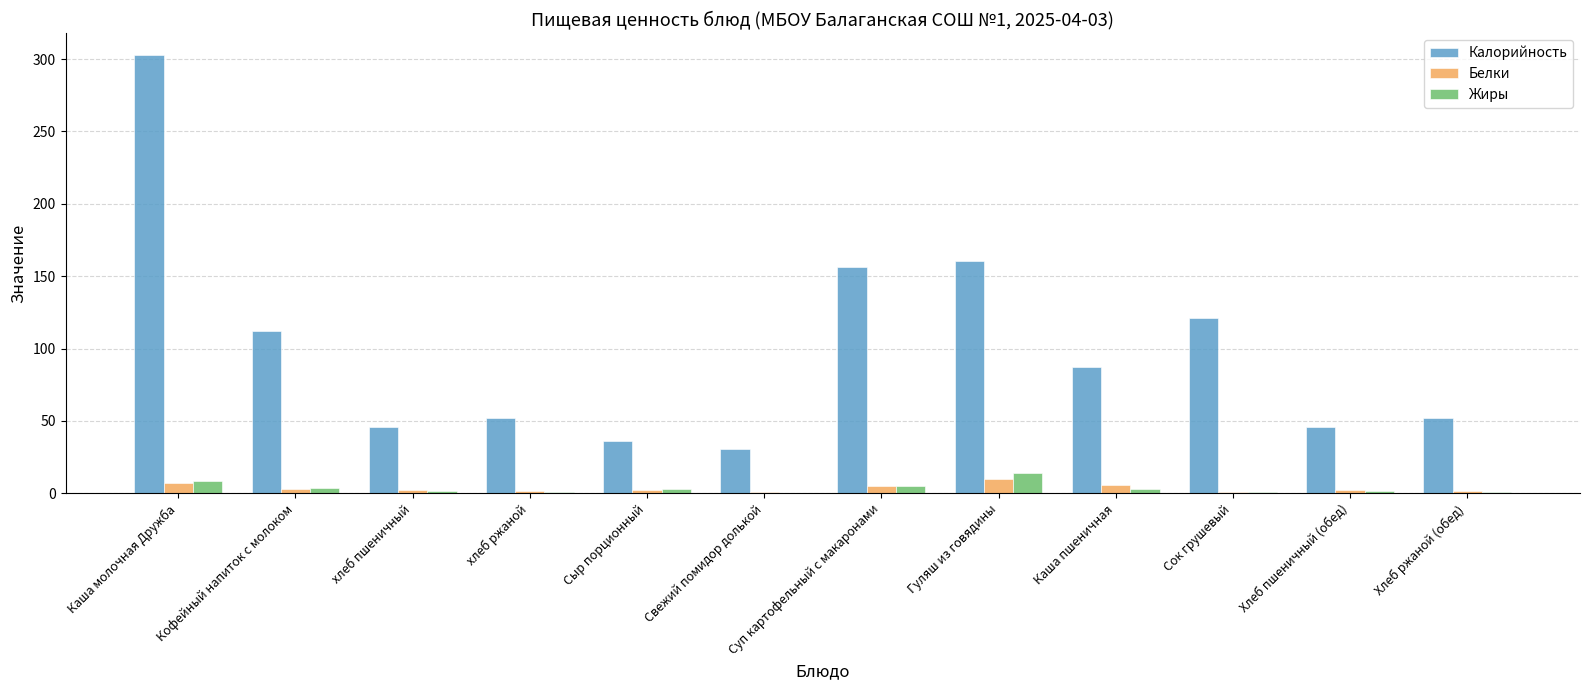

What is the difference between the Жиры values at Гуляш из говядины and Хлеб ржаной (обед)?

13.6